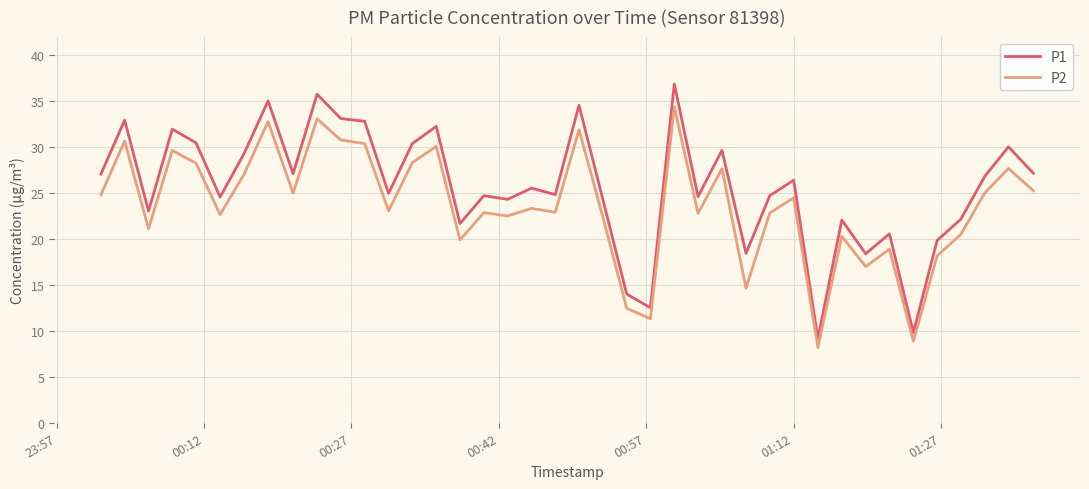

What is the lowest value of the P2 series?

8.2